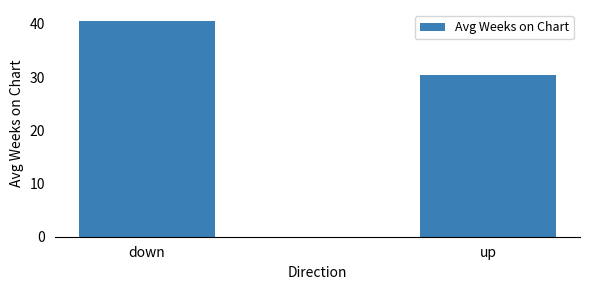

List the labels in order of value, smallest first.

up, down